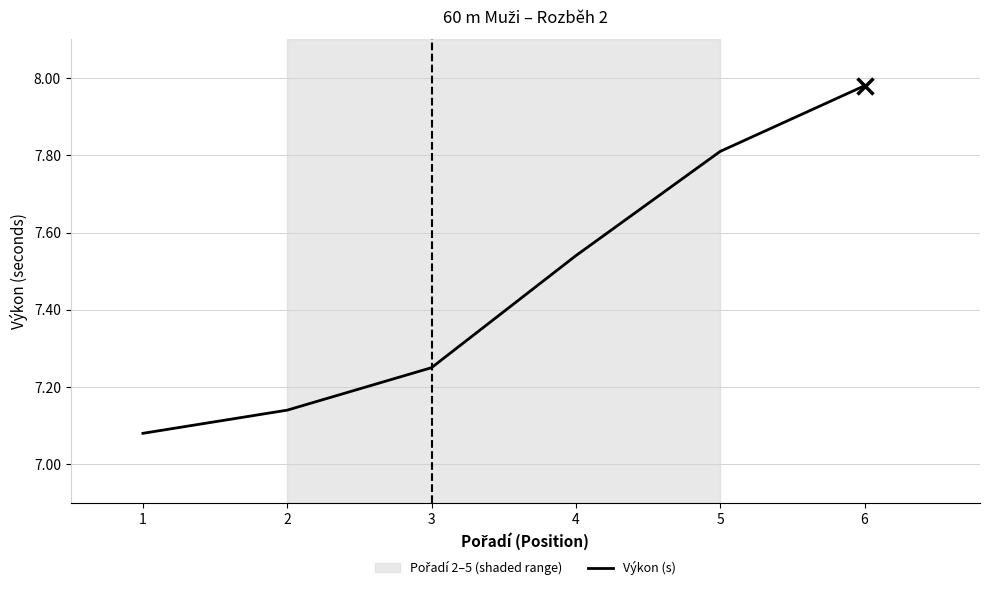

Rank the categories by value from lowest to highest.

1, 2, 3, 4, 5, 6